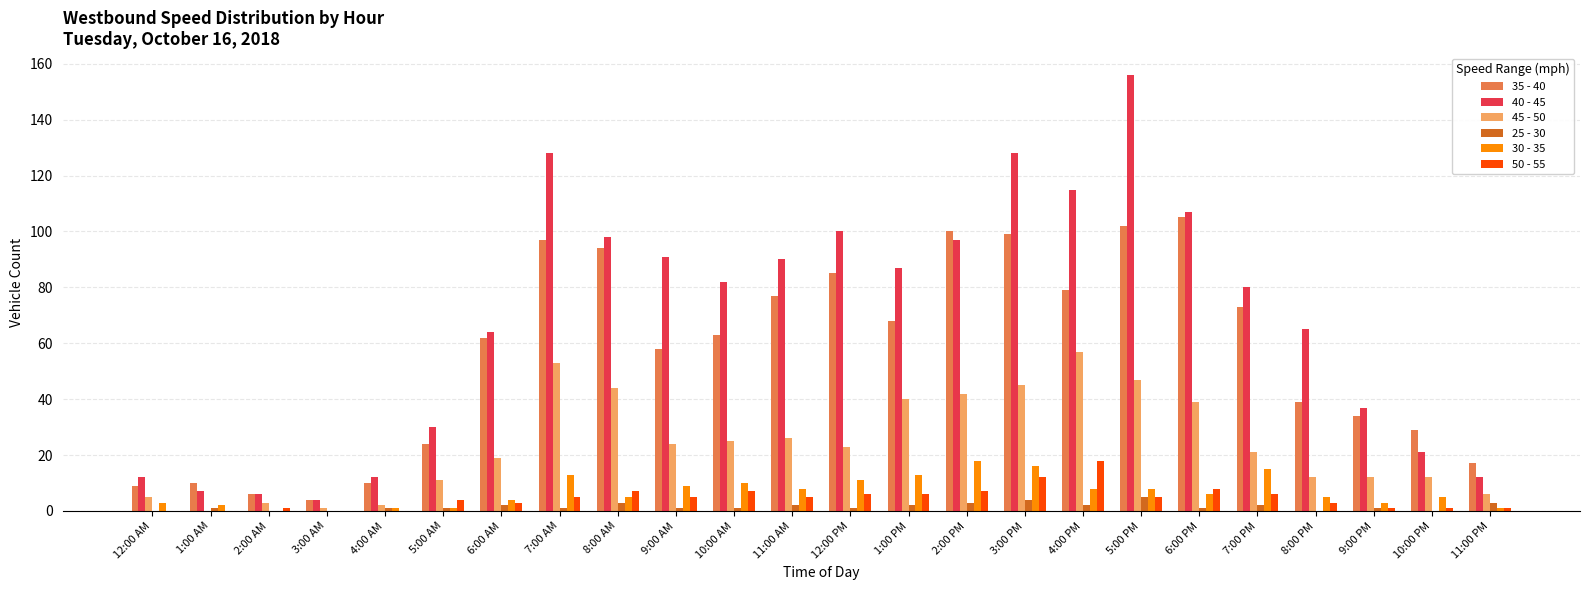

Count the 25 - 30 values in the range 1 to 2.

14